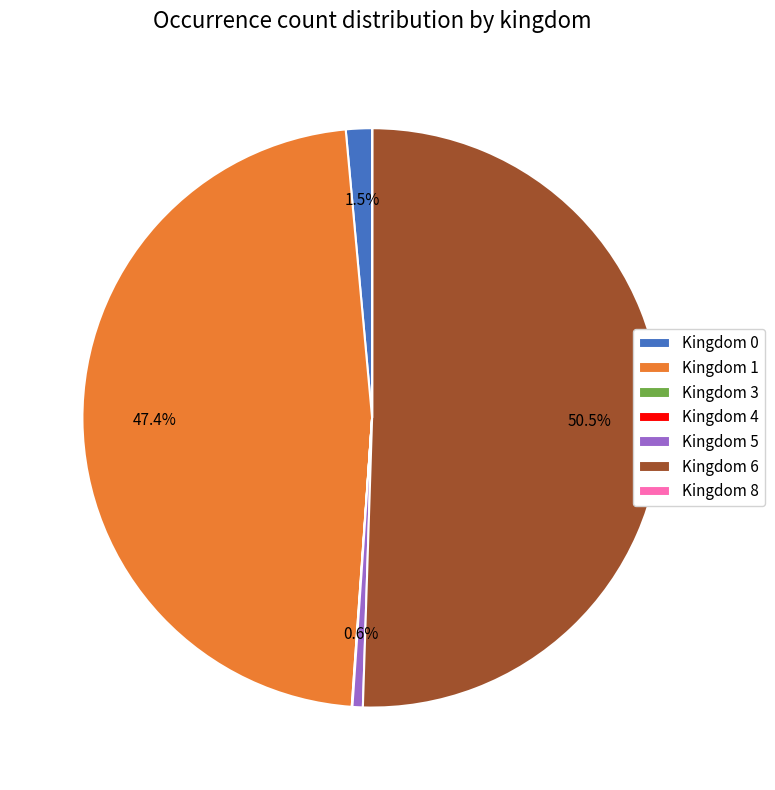

How much of the chart is everything except Kingdom 5?

99.4%